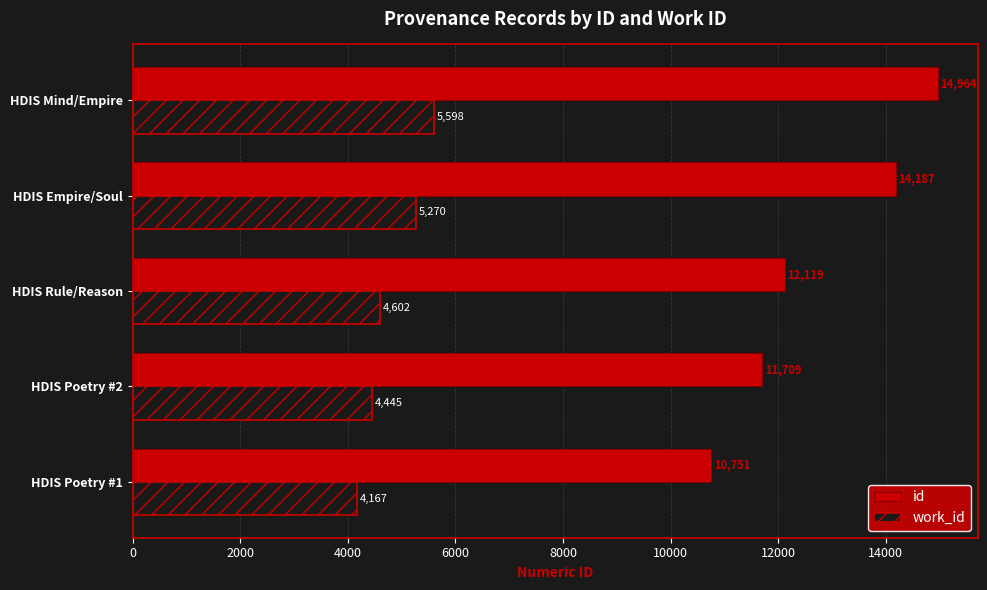

At which category is the sum across all series the highest?

HDIS Mind/Empire